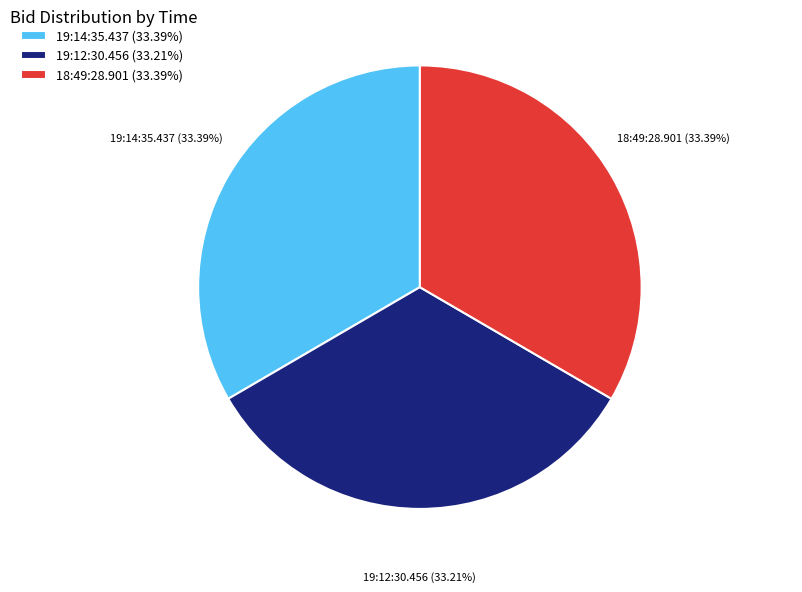

The 19:12:30.456 slice represents 33% of the pie. True or false?

True